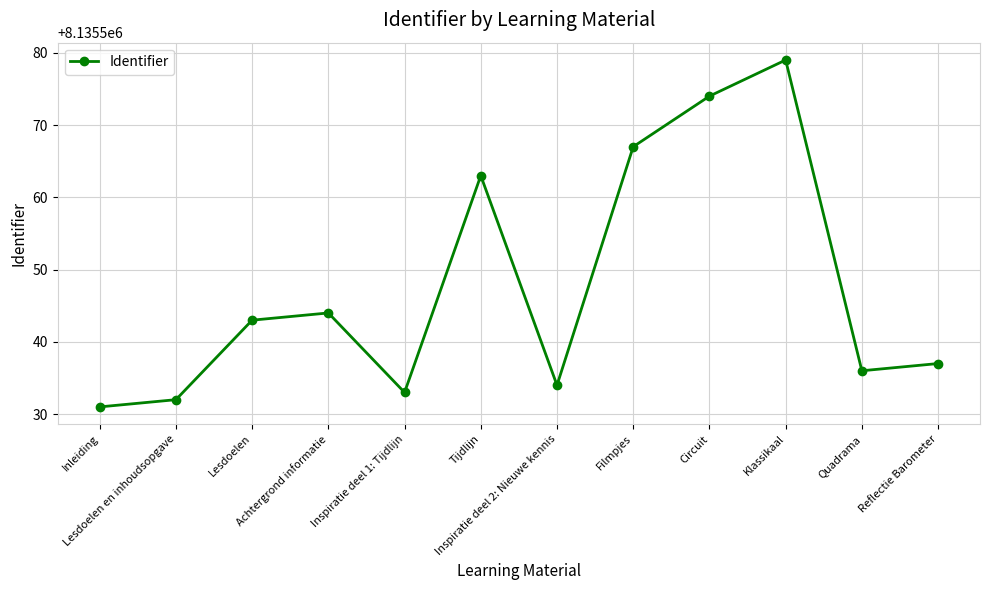

What is the maximum value shown in the chart?

8135579